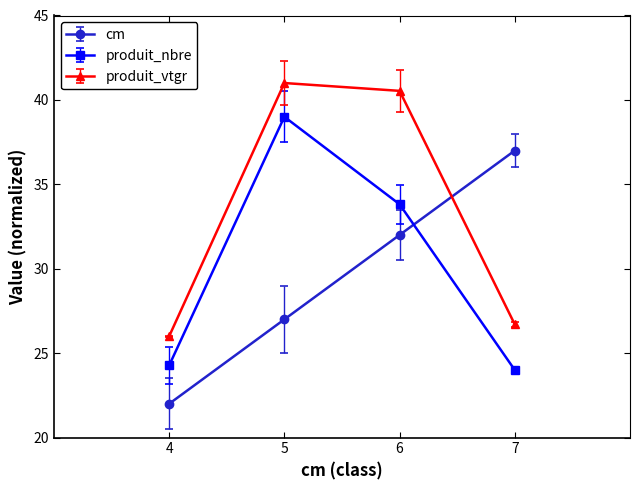

Which series changed the most between 4 and 6?

produit_vtgr